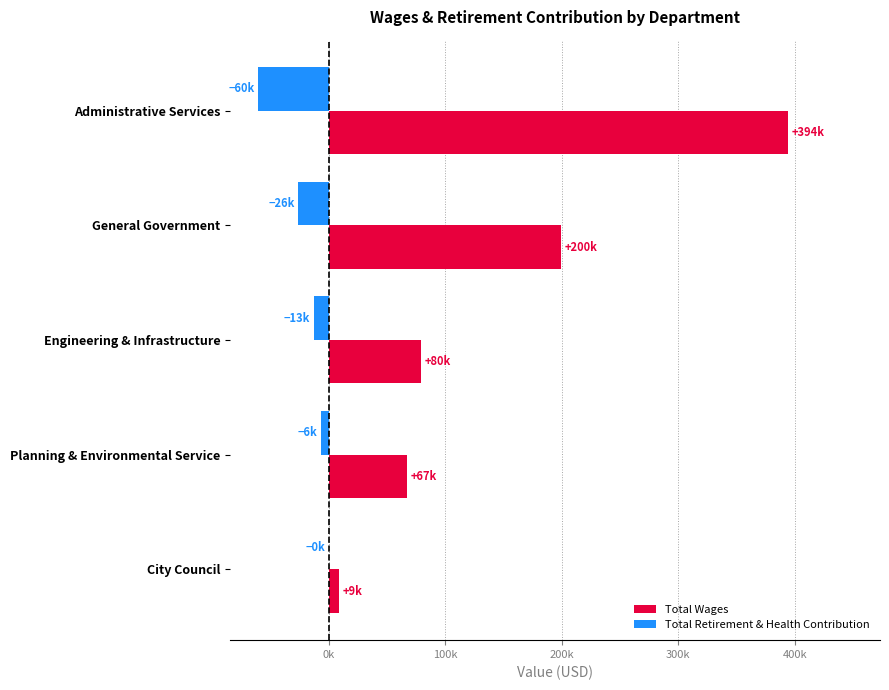

What is the difference between the second highest and minimum values in the Total Wages series?

190577